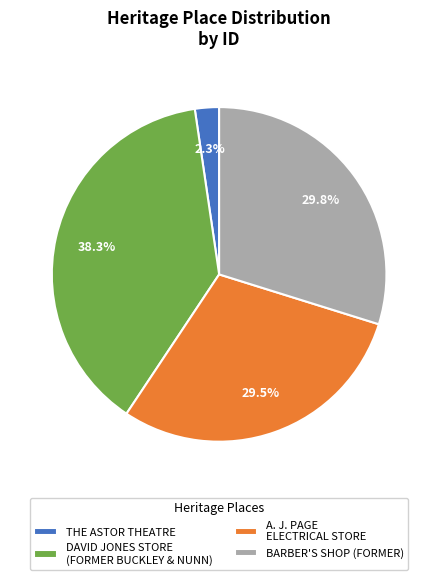

The A. J. PAGE ELECTRICAL STORE slice represents 16% of the pie. True or false?

False